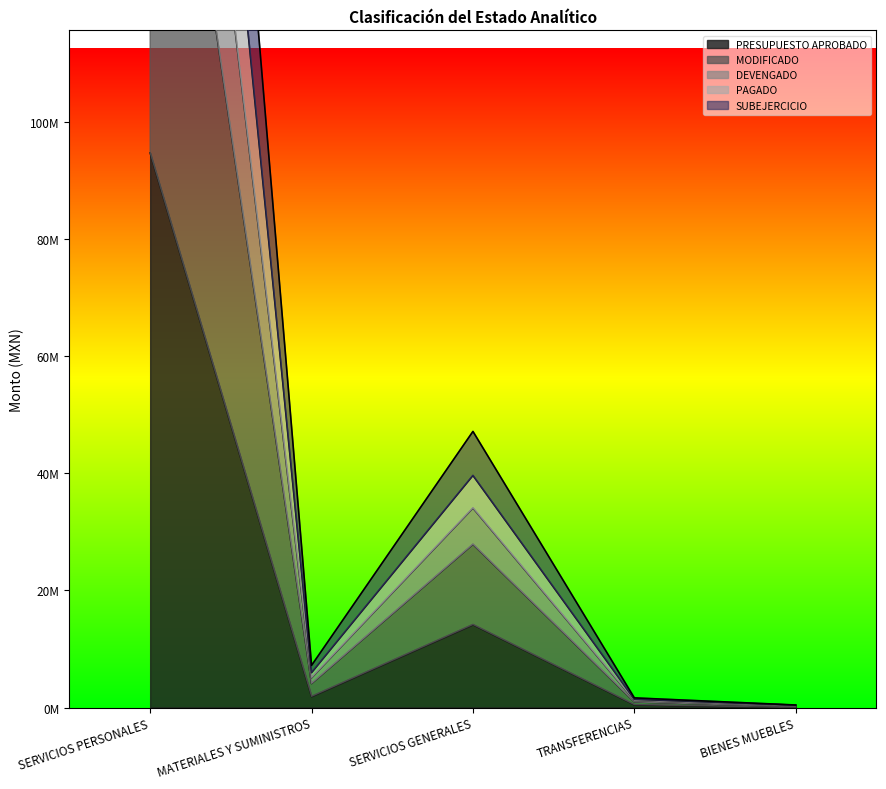

At which label does PRESUPUESTO APROBADO first exceed 1892015?

SERVICIOS PERSONALES